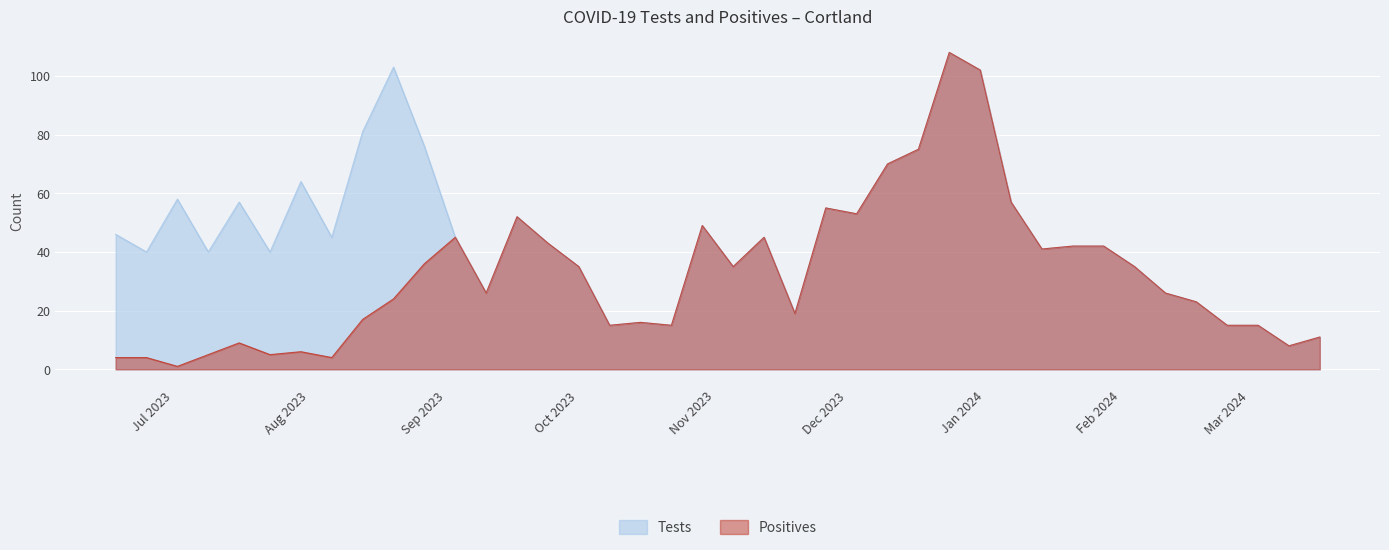

At which category does Tests reach its first local peak?

7/2/2023